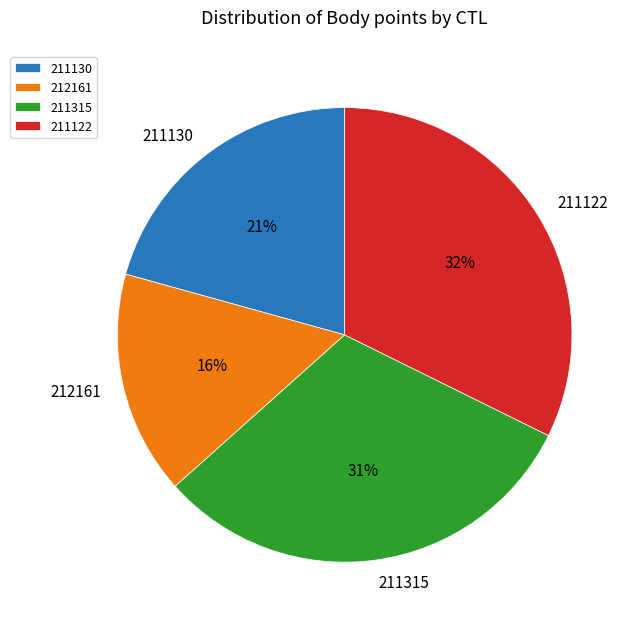

Is it true that 211122 is 44% of the pie?

False